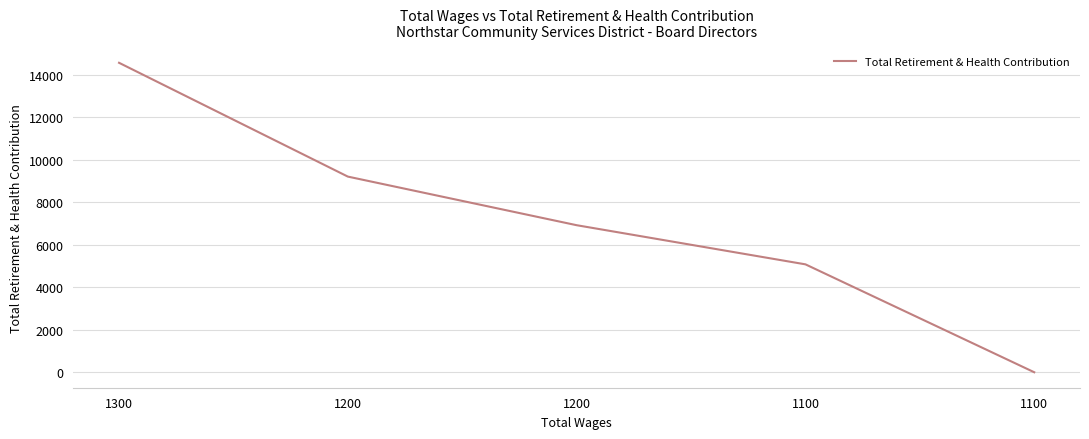

Is this an area chart (filled region under the line)?

No